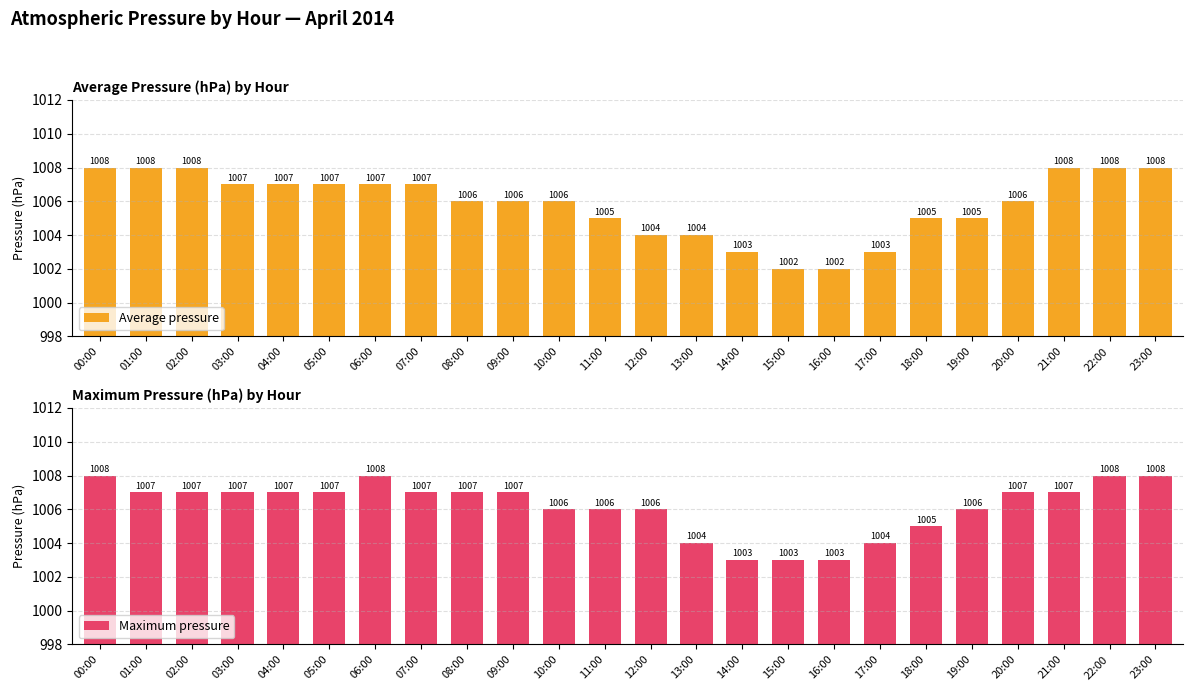

Reading left to right, transcribe all the data shown in this chart.

Average pressure: 1008	1008	1008	1007	1007	1007	1007	1007	1006	1006	1006	1005	1004	1004	1003	1002	1002	1003	1005	1005	1006	1008	1008	1008
Maximum pressure: 1008	1007	1007	1007	1007	1007	1008	1007	1007	1007	1006	1006	1006	1004	1003	1003	1003	1004	1005	1006	1007	1007	1008	1008